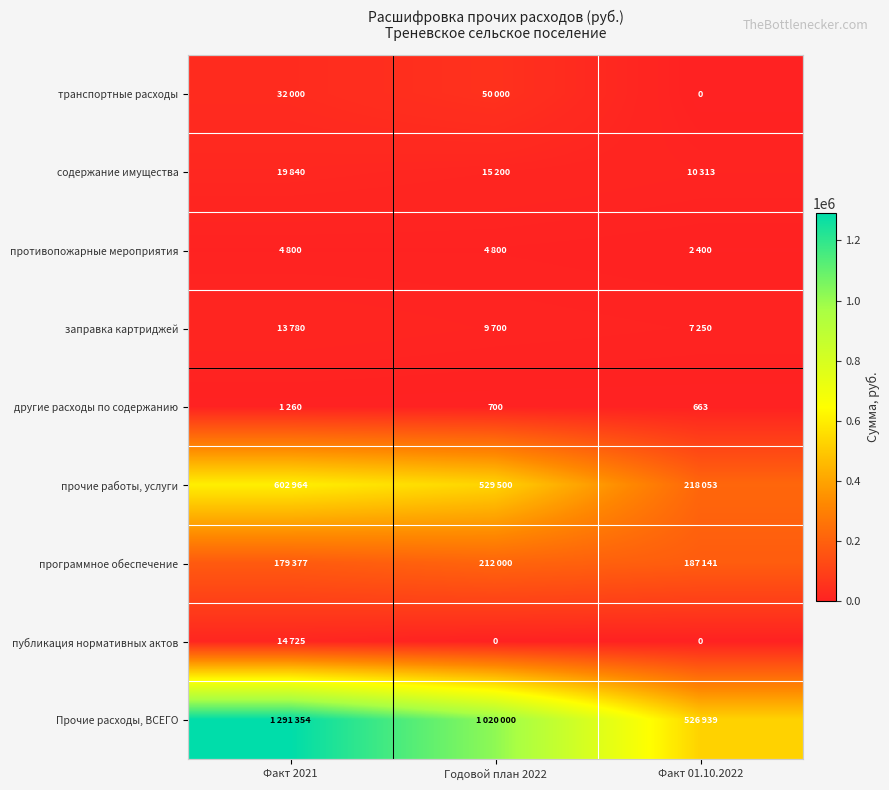

True or false: прочие работы, услуги has a value of 250938 at Факт 2021.

False